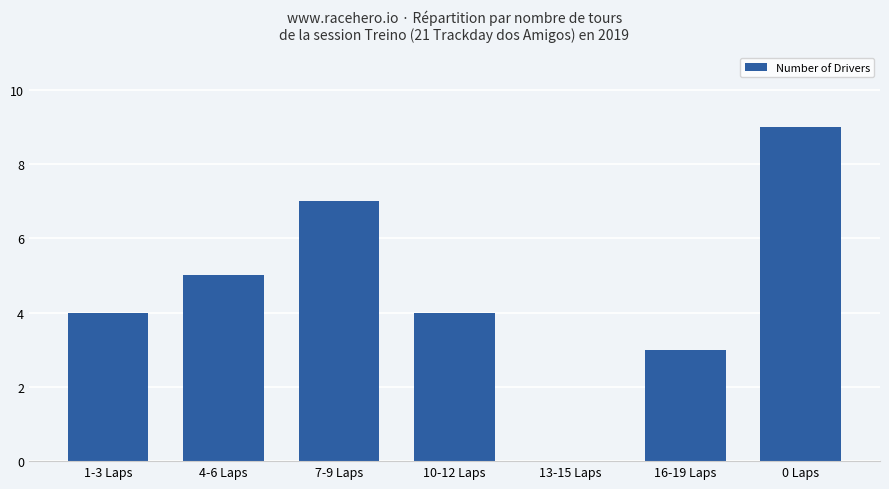

How many values are above zero?

6